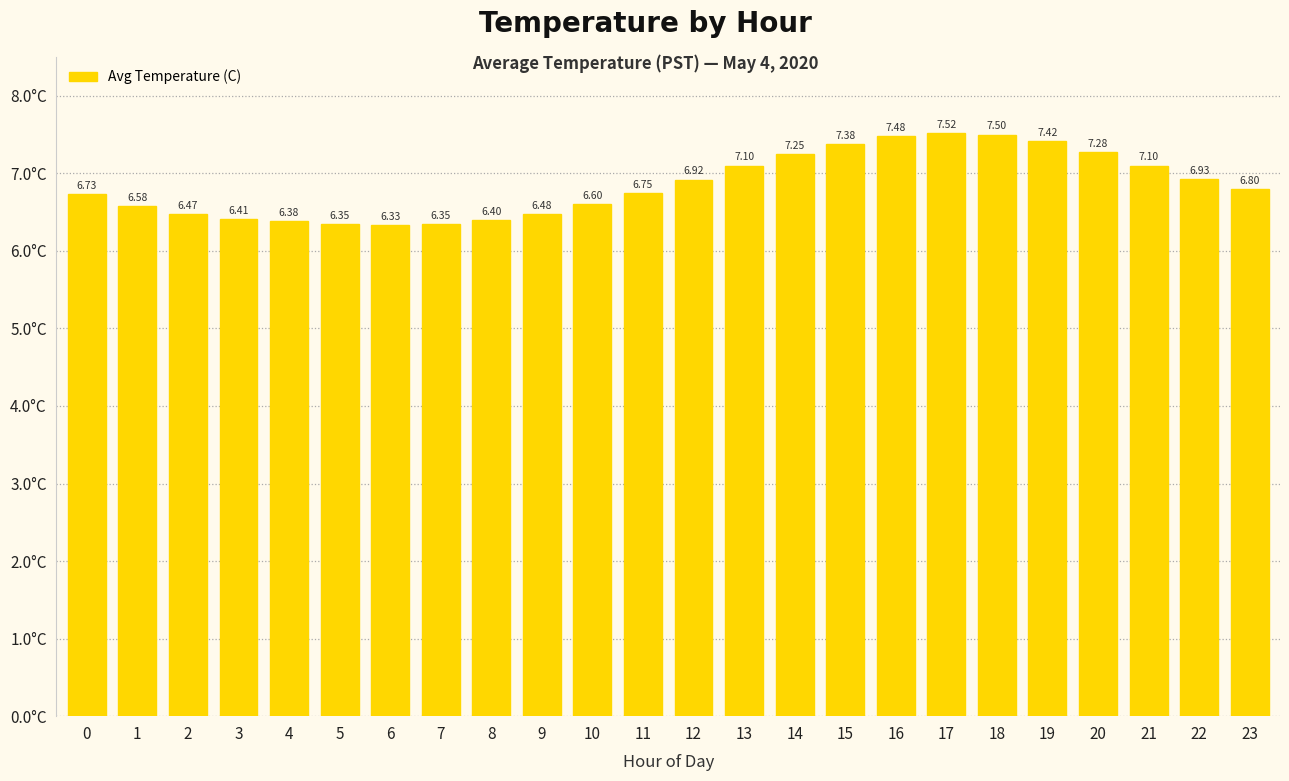

What is the sum of all values?

164.5